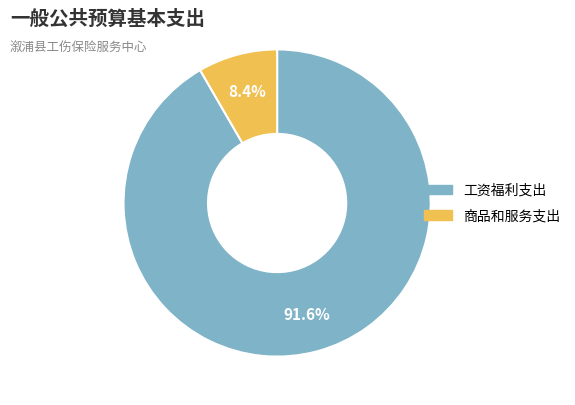

What portion of the pie excludes 工资福利支出?

8.4%